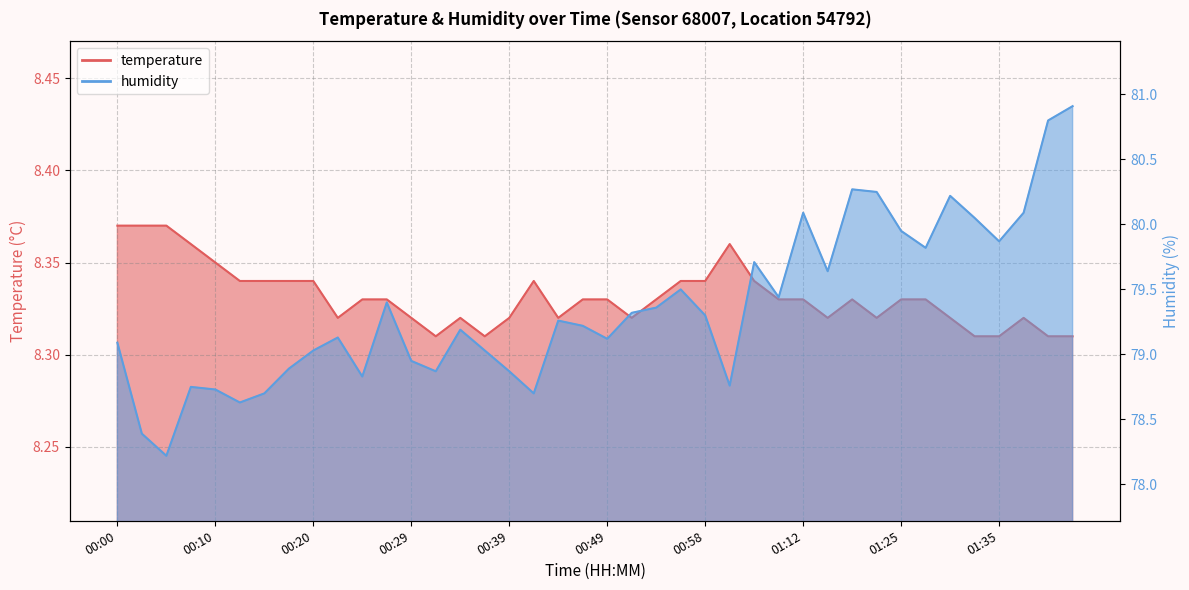

Is the value of temperature at 00:27 greater than the value of humidity at 00:20?

No